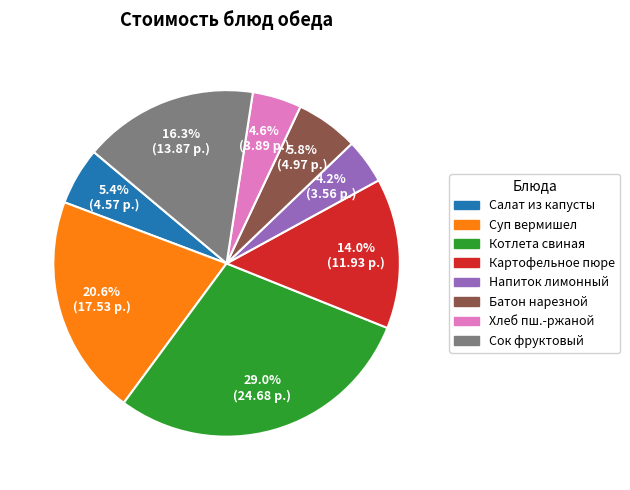

Is there any slice that represents more than half of the pie?

No